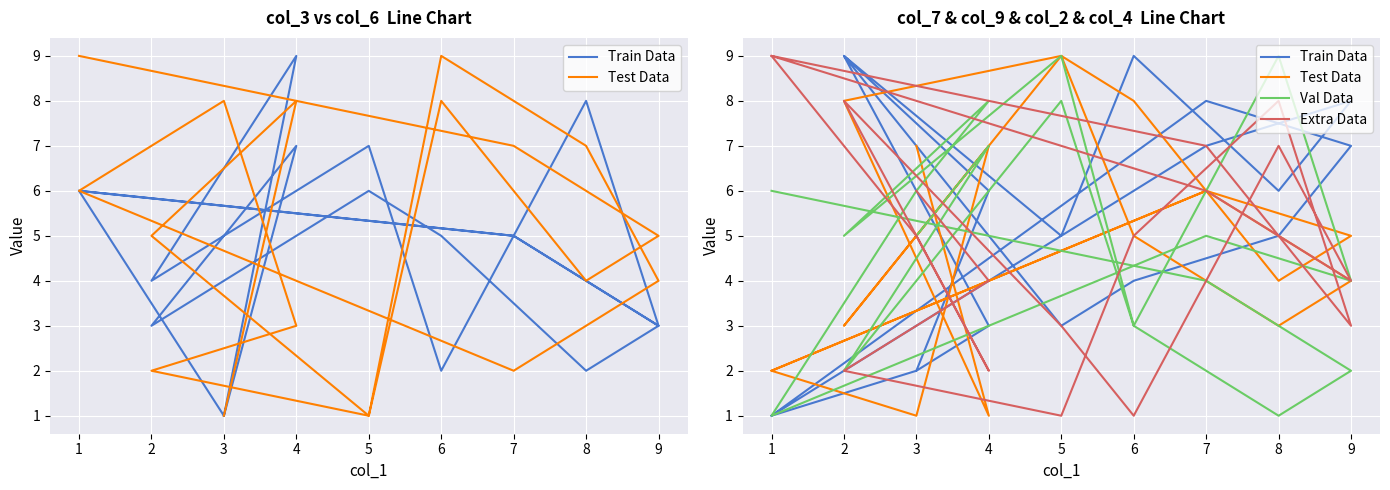

At which category is the sum across all series the highest?

8